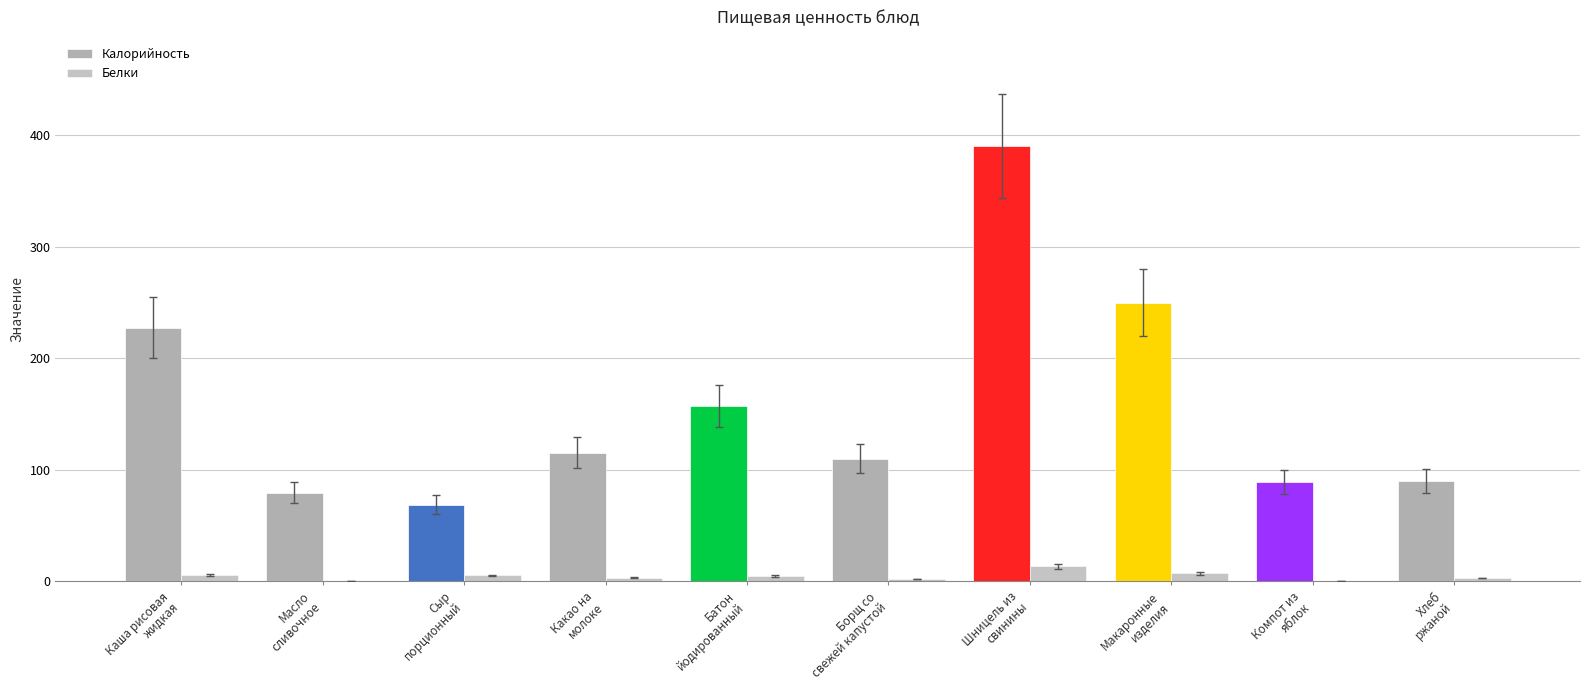

What is the greatest value displayed?

390.7